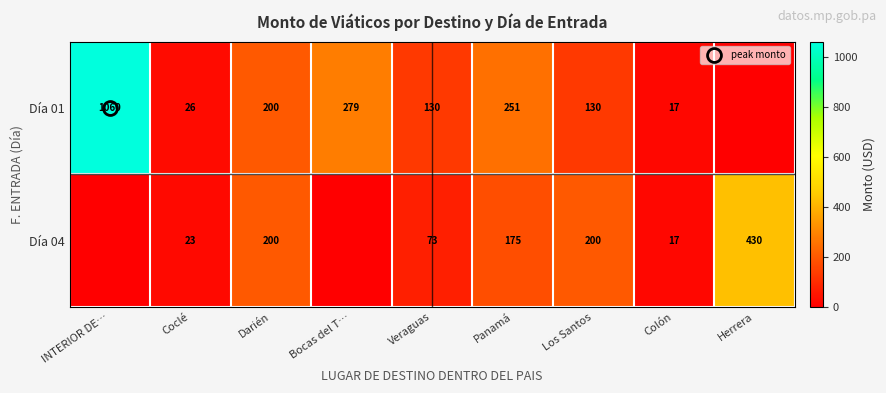

Is it true that Día 01 equals 1822.4 at INTERIOR DE…?

False